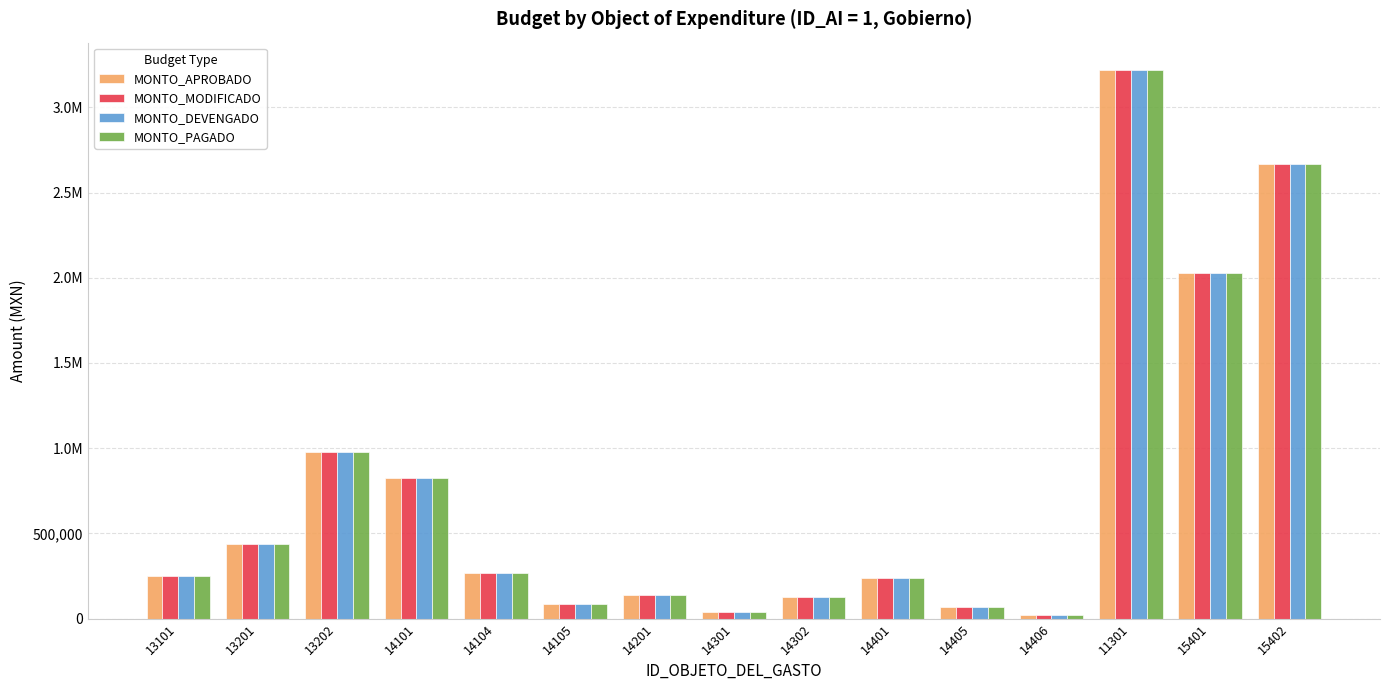

At 14105, list the series in order from smallest to largest.

MONTO_APROBADO, MONTO_MODIFICADO, MONTO_DEVENGADO, MONTO_PAGADO